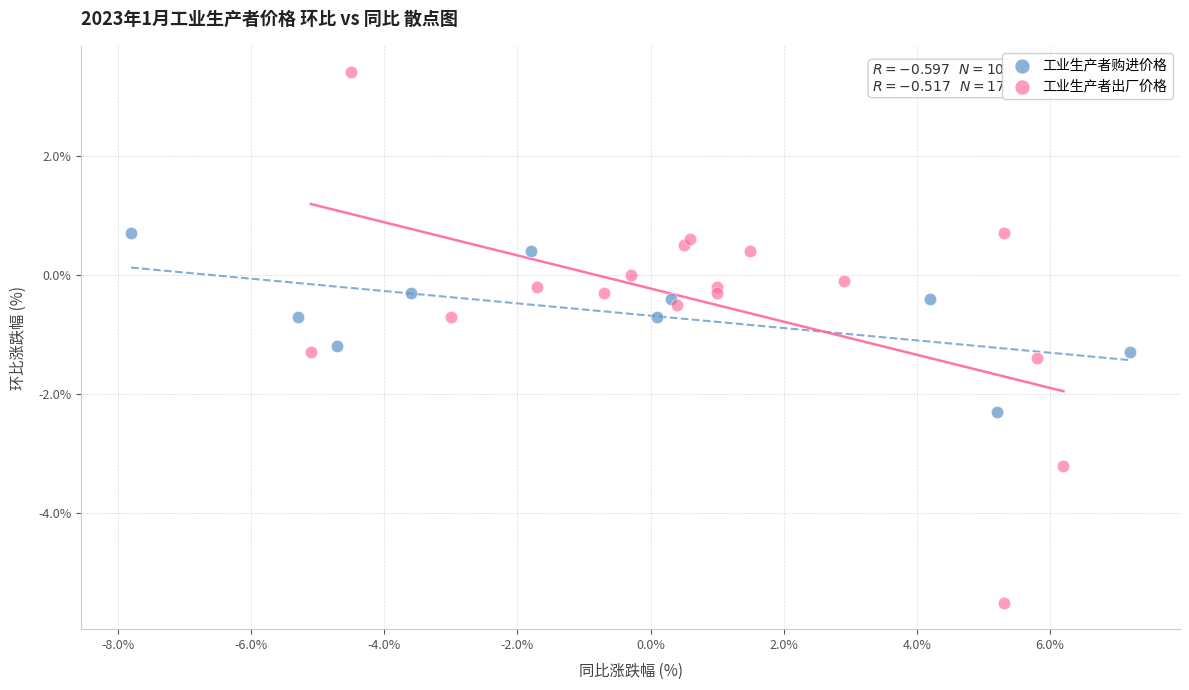

Which series contains the highest Y value?

工业生产者出厂价格